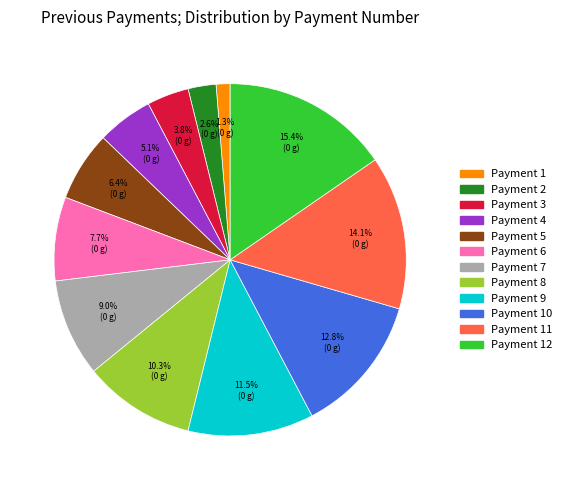

Which slice is the smallest?

Payment 1